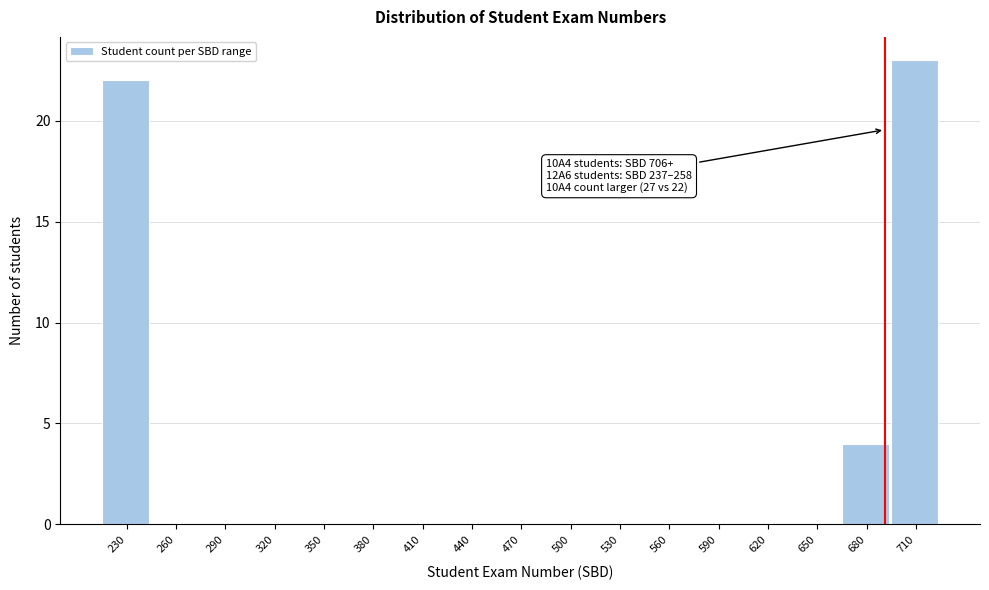

Reading left to right, list all the values displayed in this chart.

230=22	260=0	290=0	320=0	350=0	380=0	410=0	440=0	470=0	500=0	530=0	560=0	590=0	620=0	650=0	680=4	710=23